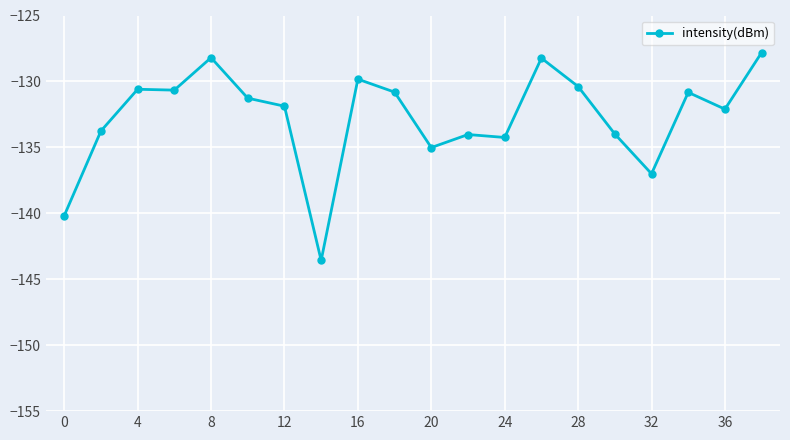

What is the difference between the maximum and minimum values?

15.8